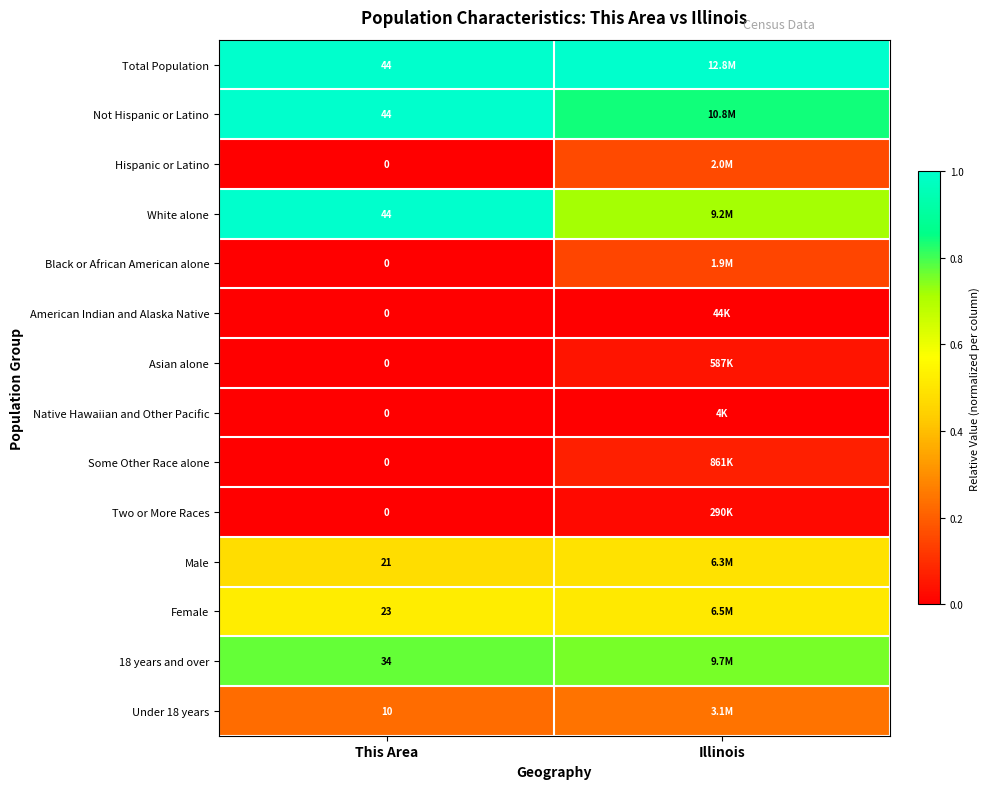

How many data points in Asian alone are above 0?

1